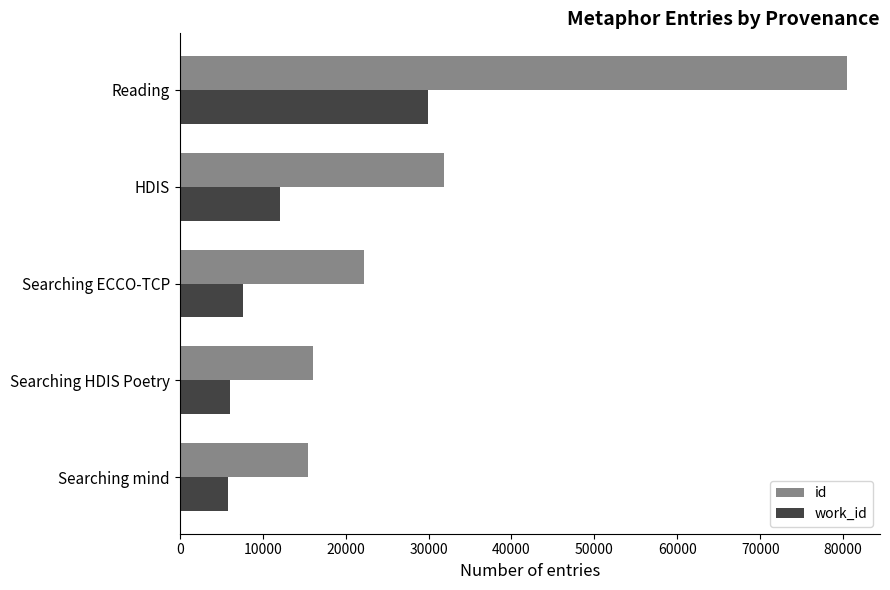

The value of id at Reading is 17845. True or false?

False